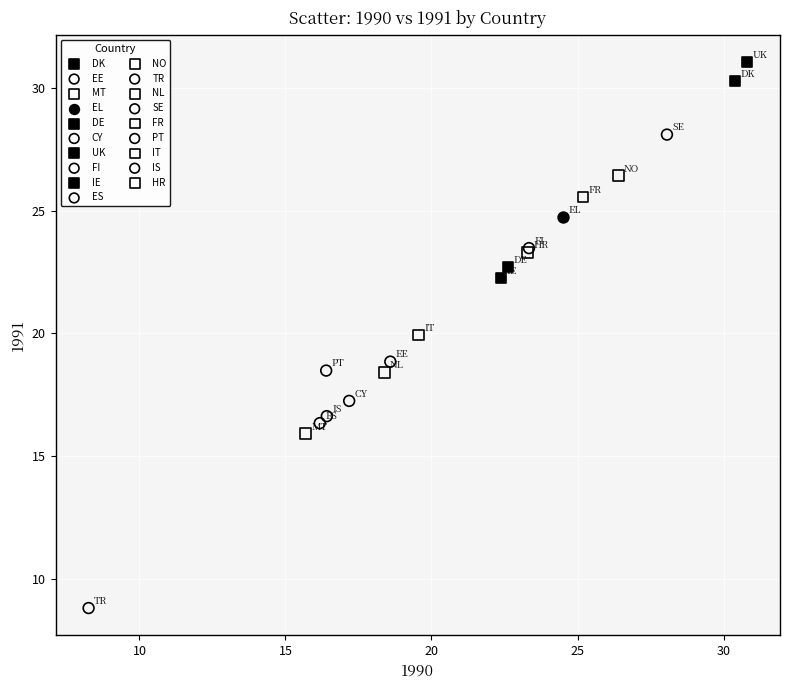

Which series reaches the maximum Y coordinate?

UK